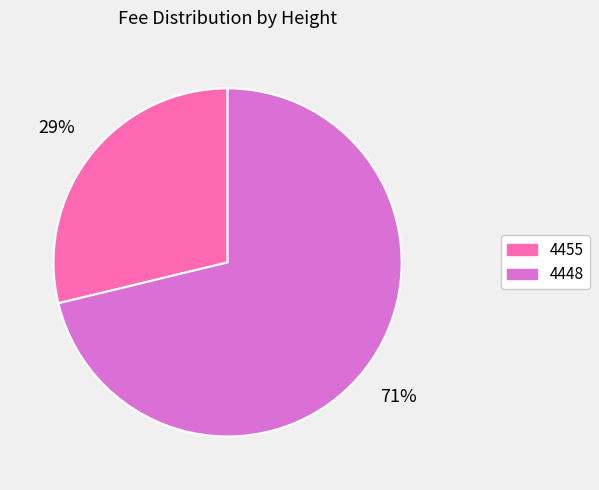

What is the majority slice?

4448